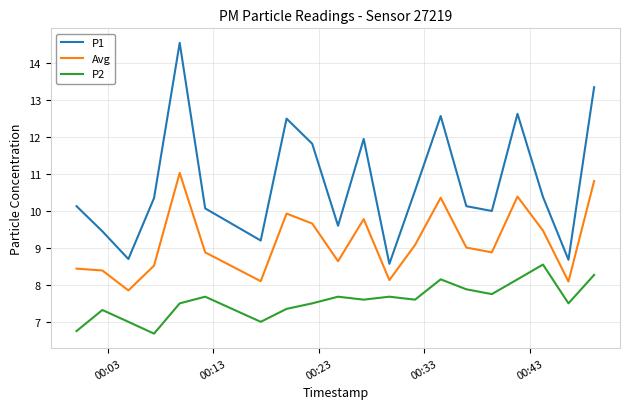

What is the minimum value shown in the chart?

6.7